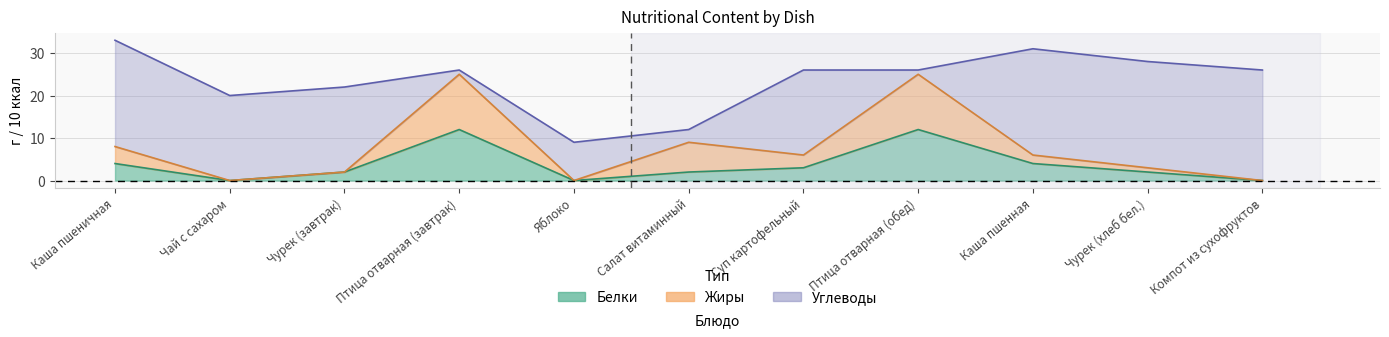

True or false: Жиры and Белки intersect in this chart.

False